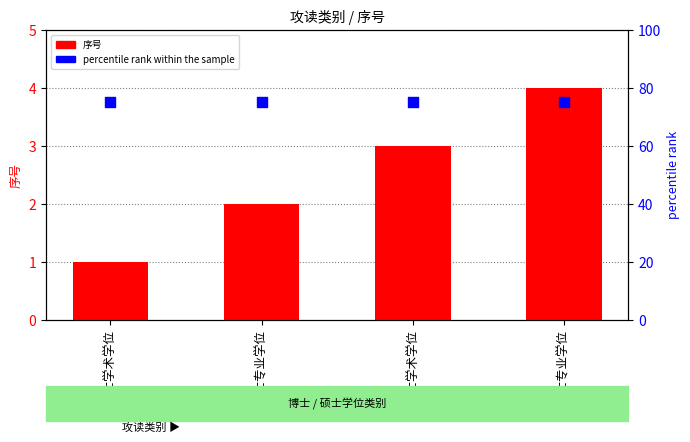

What is the total value across all series at 博士学术学位?

76